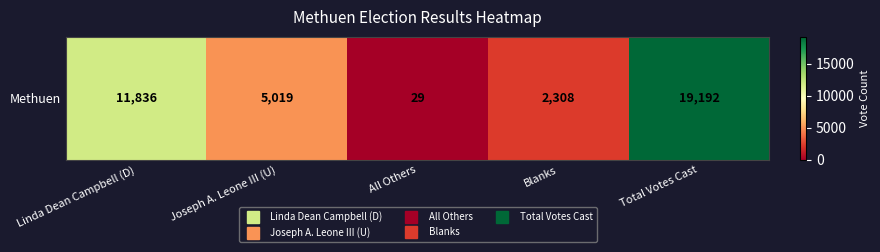

Reading left to right, extract all data points from this chart.

11836	5019	29	2308	19192